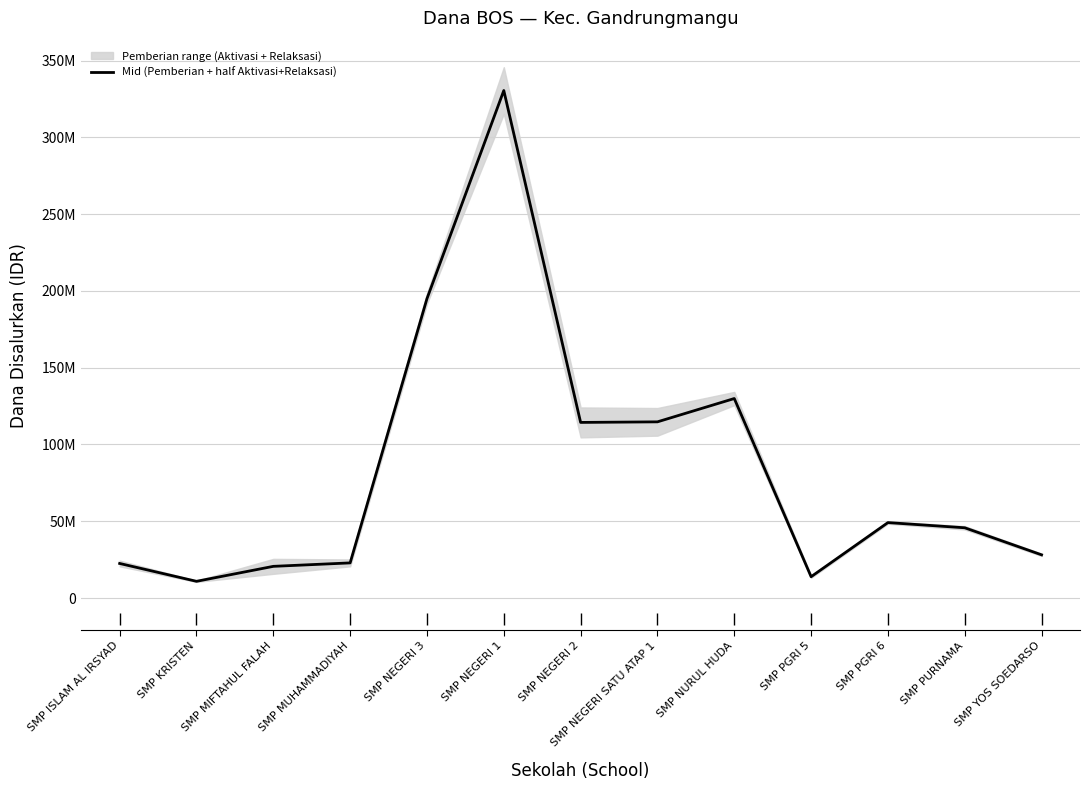

Which category has the lowest value across all series?

SMP KRISTEN